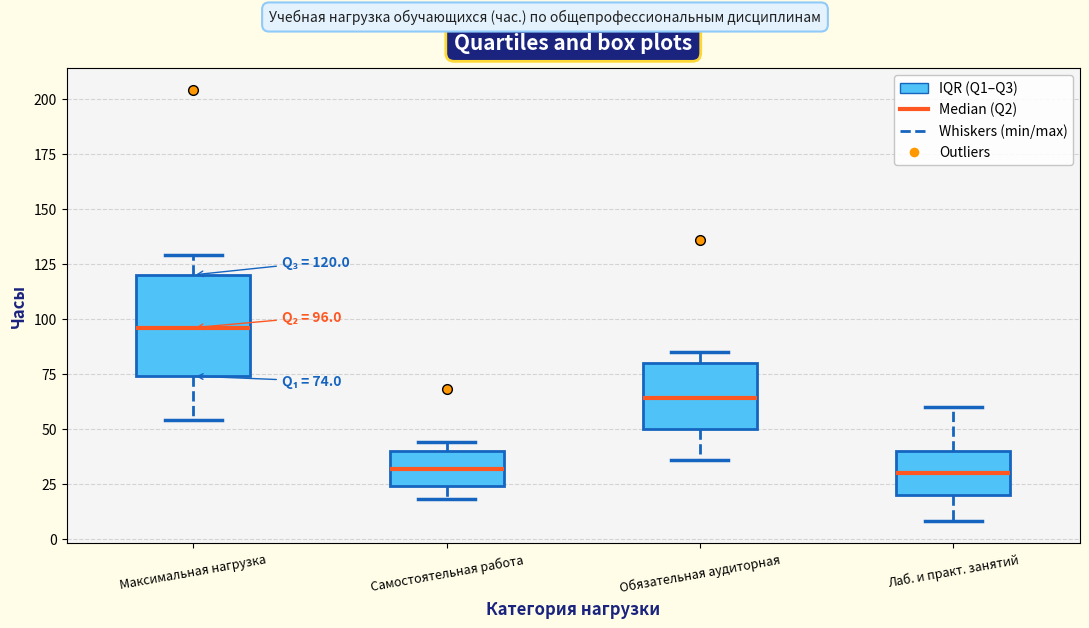

Which box's median line is the highest?

Максимальная нагрузка